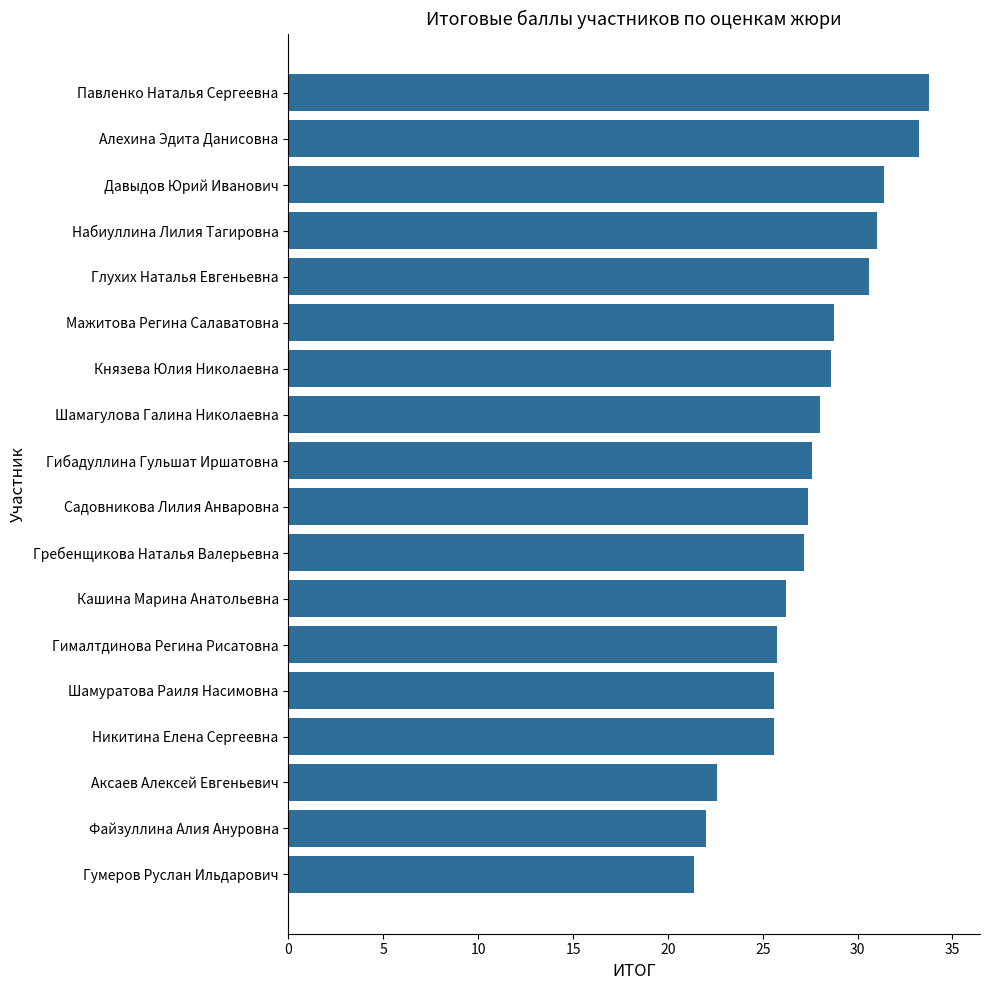

What is the approximate value at Шамуратова Раиля Насимовна?

25.6